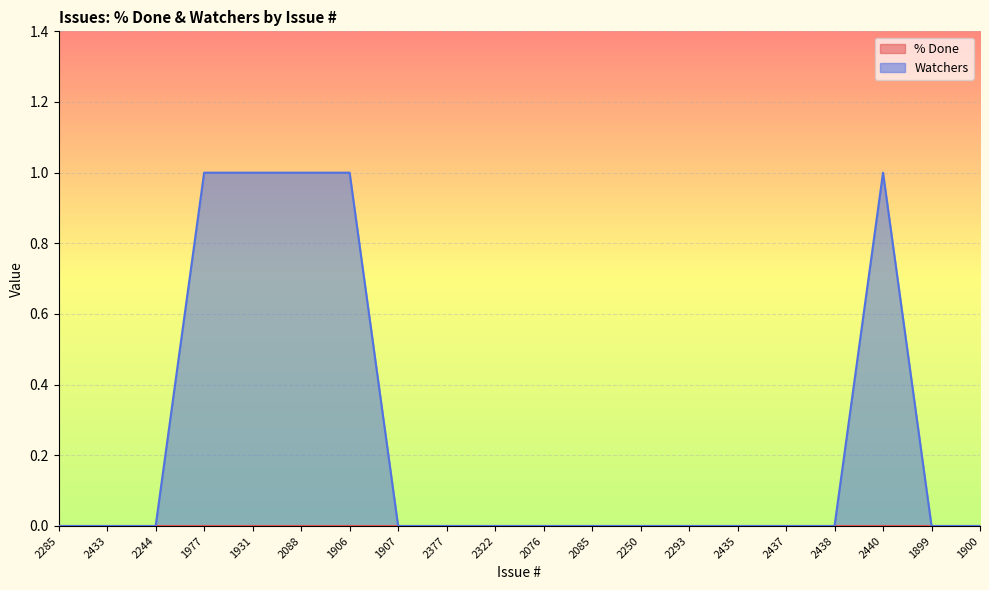

How many lines are shown in the chart?

2